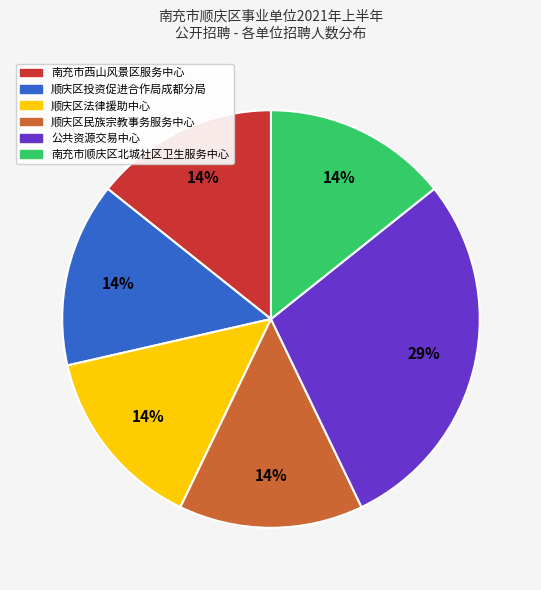

How many slices are in this pie chart?

6